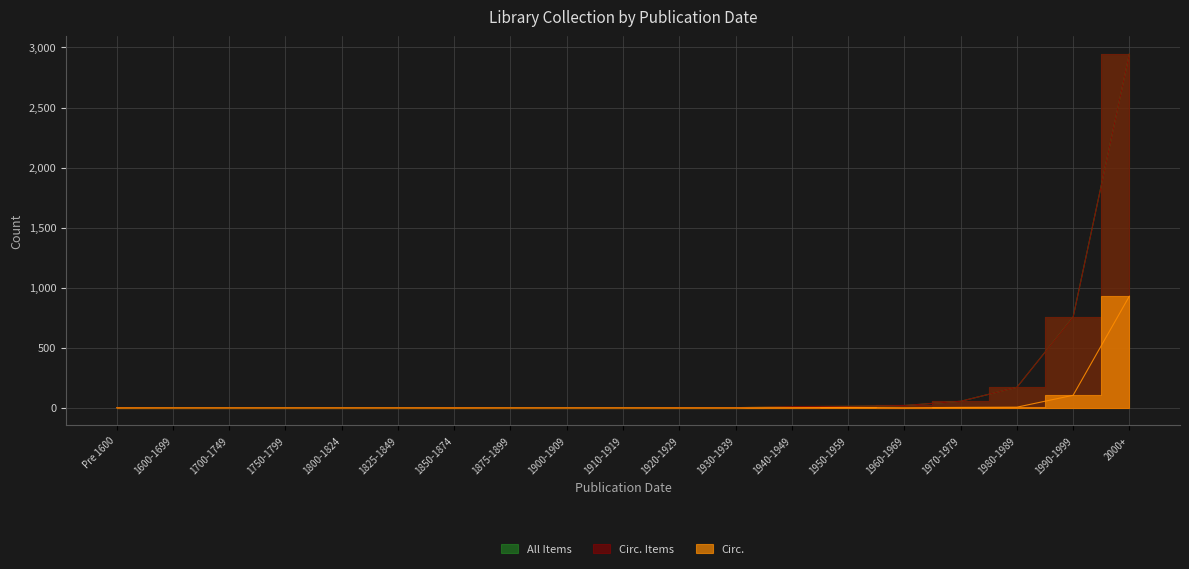

Where is the first local minimum for Circ.?

1960-1969